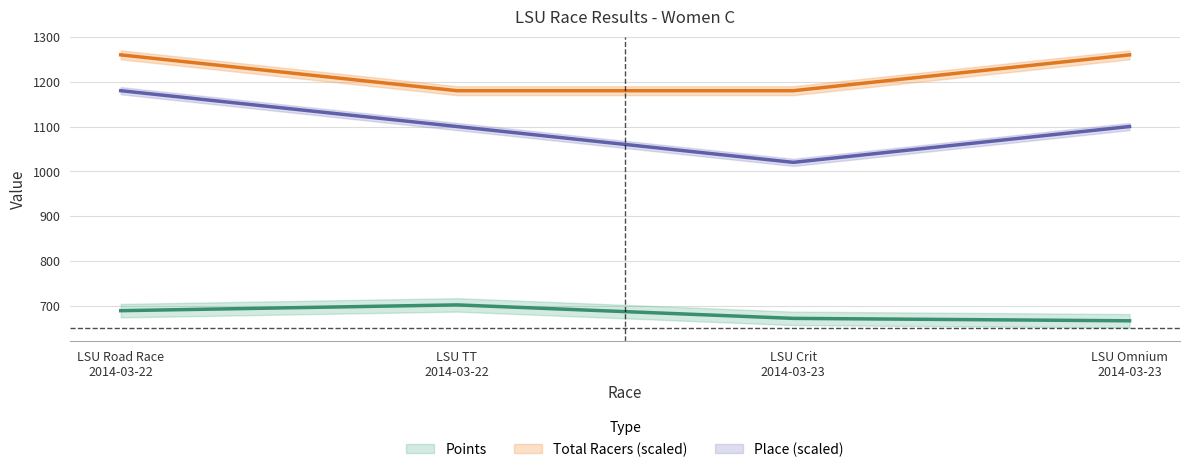

The value of Total Racers at LSU Road Race
2014-03-22 is 2180.9. True or false?

False